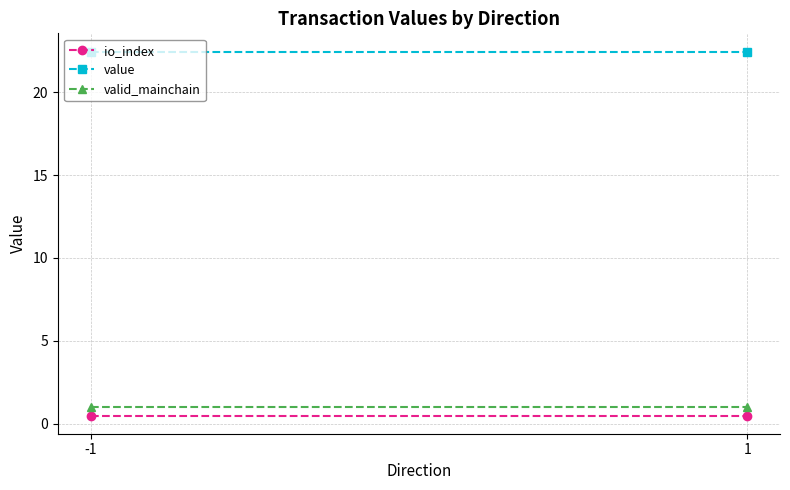

The value series shows 5.9 at -1. True or false?

False